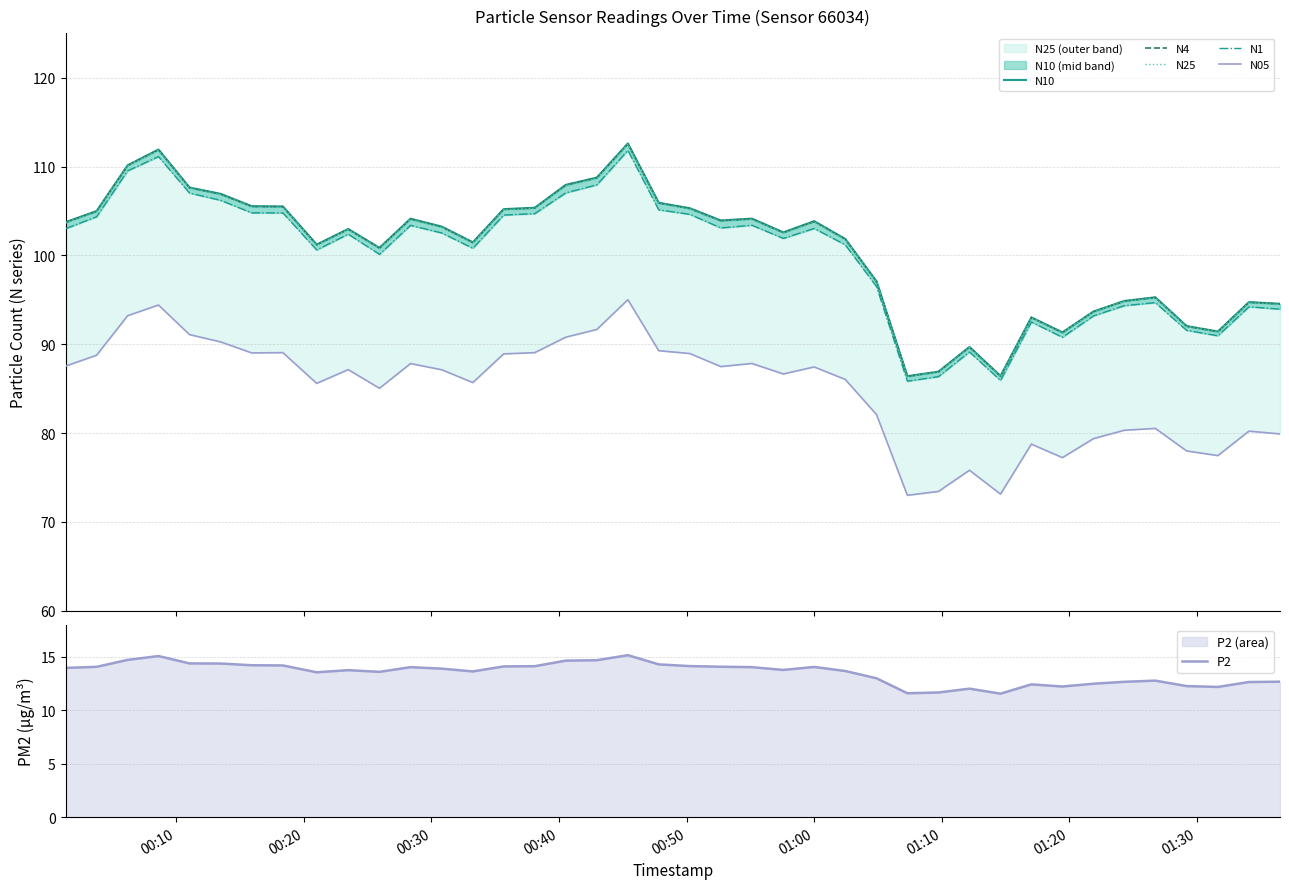

True or false: N25 and N4 intersect in this chart.

False